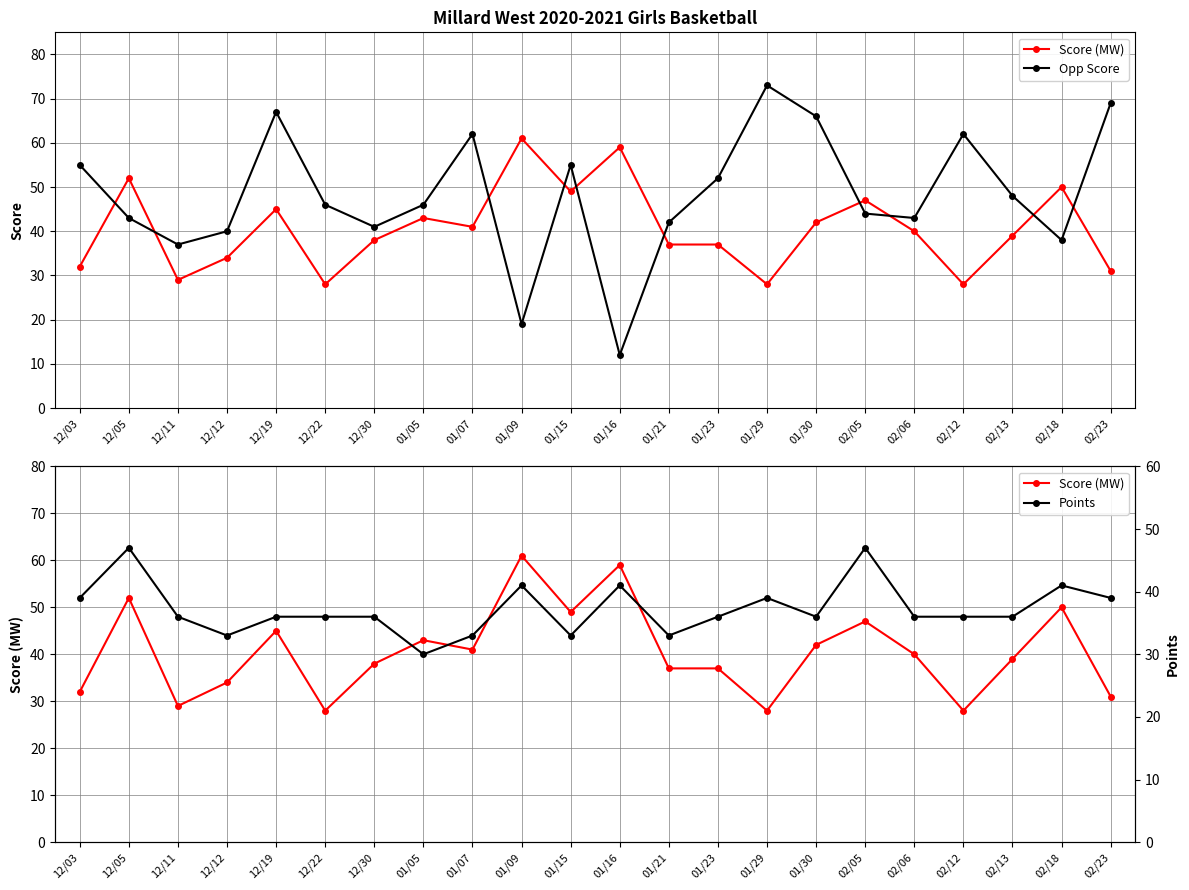

How many lines are shown in the chart?

3